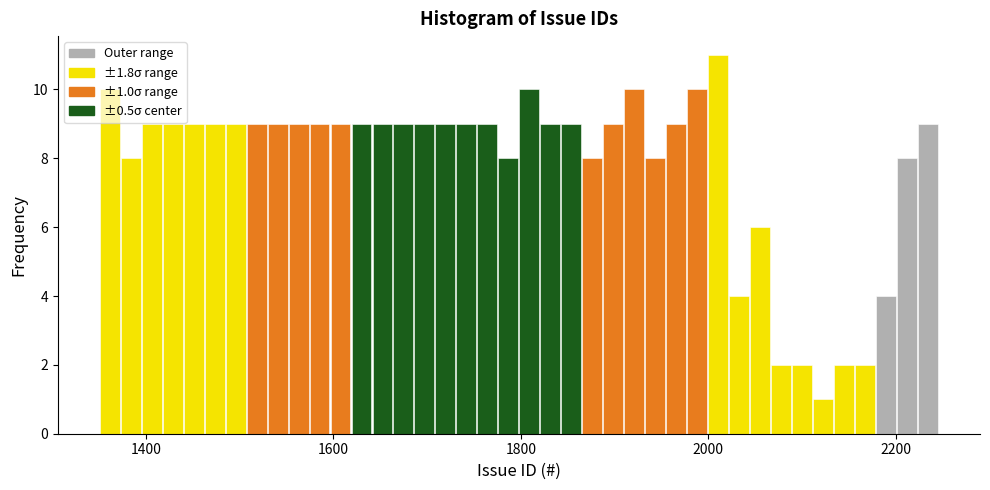

Read against the x-axis, roughly where is the centre of the tallest bar?

2020